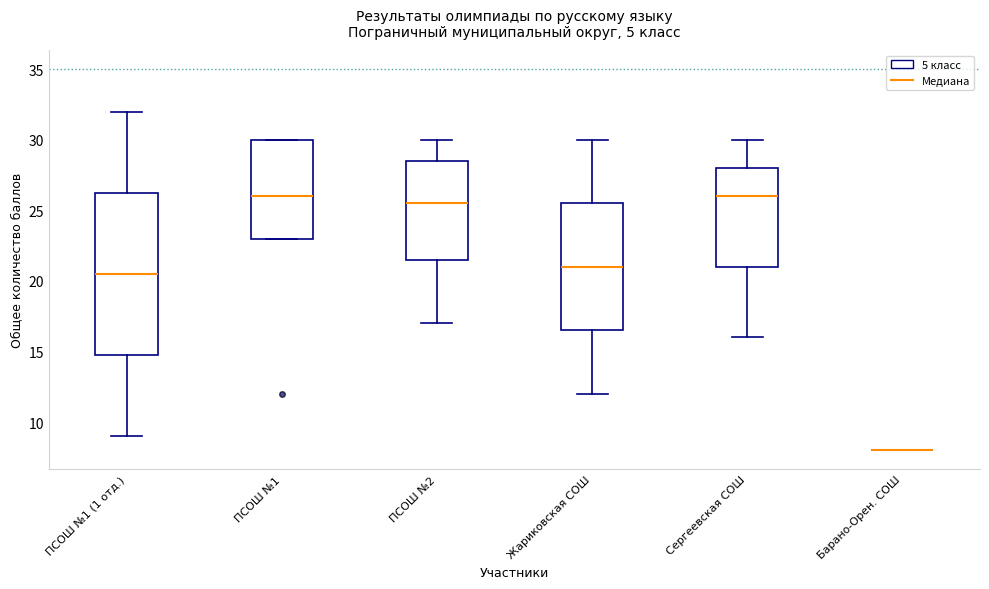

Reading left to right, read every box against the y-axis: the position of its median line, the range the box covers, and the ends of its whiskers. The values are not printed on the chart, so give them approximately, as read against the axis.

ПСОШ №1 (1 отд.): median 20.5, box 15.0 to 26.5, whiskers 9.0 to 32.0
ПСОШ №1: median 26.0, box 23.0 to 30.0, whiskers 23.0 to 30.0
ПСОШ №2: median 25.5, box 21.5 to 28.5, whiskers 17.0 to 30.0
Жариковская СОШ: median 21.0, box 16.5 to 25.5, whiskers 12.0 to 30.0
Сергеевская СОШ: median 26.0, box 21.0 to 28.0, whiskers 16.0 to 30.0
Барано-Орен. СОШ: box collapsed to a line at 8.0, whiskers 8.0 to 8.0